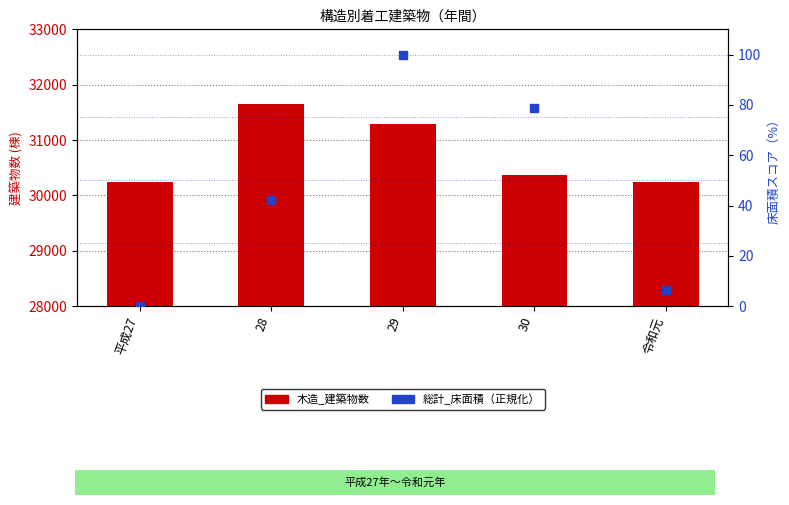

At how many categories does at least one series exceed 26860?

5